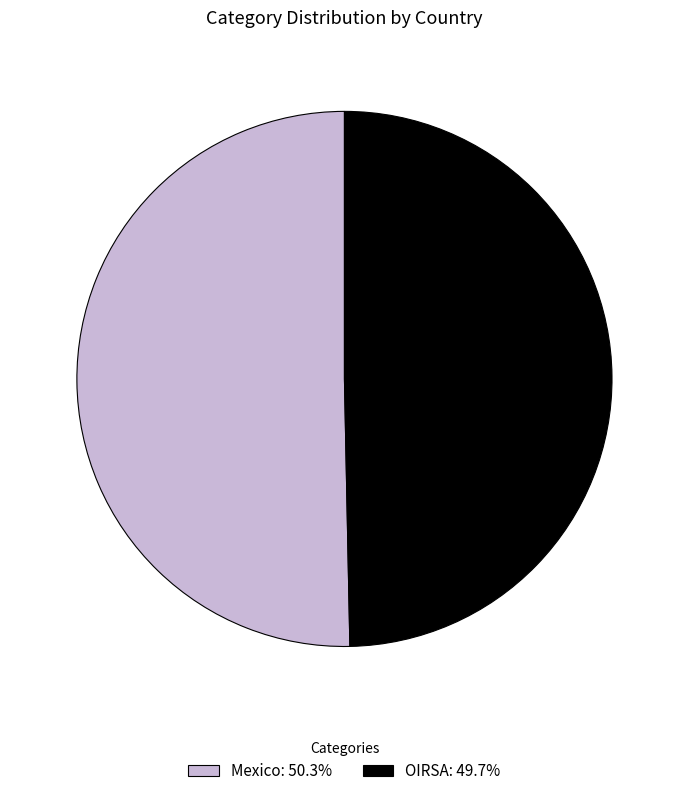

Combined, do OIRSA and Mexico account for over 50%?

Yes